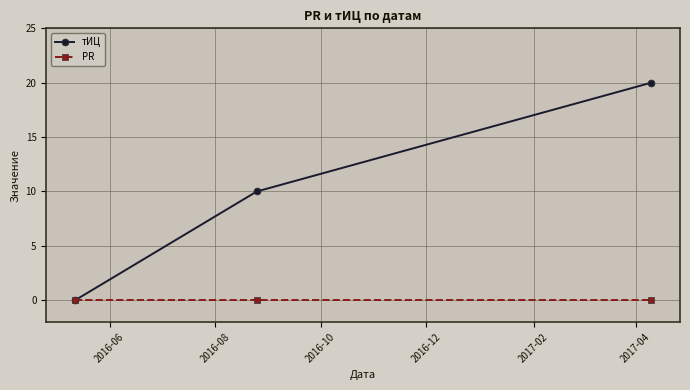

What is the average value of the тИЦ series?

10